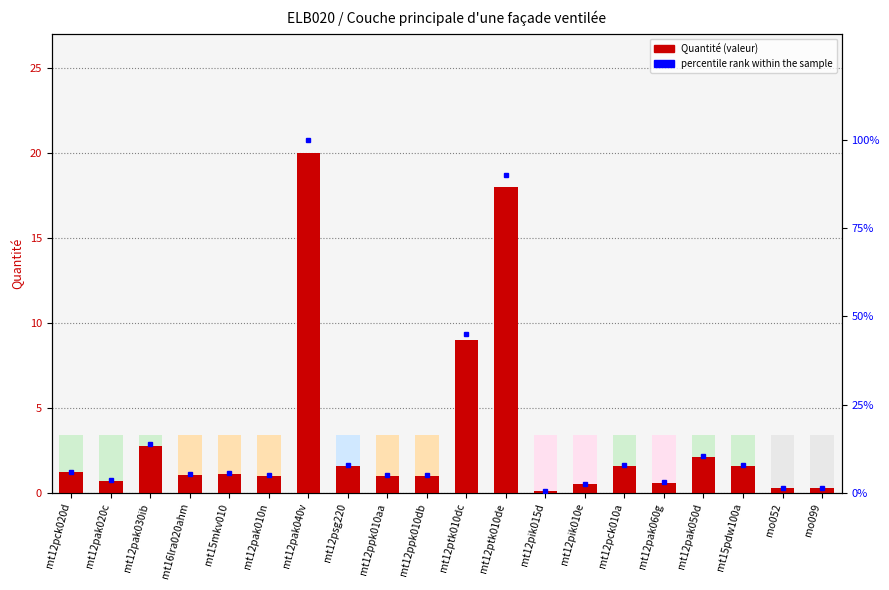

What is the highest value of the percentile rank within the sample series?

100.0